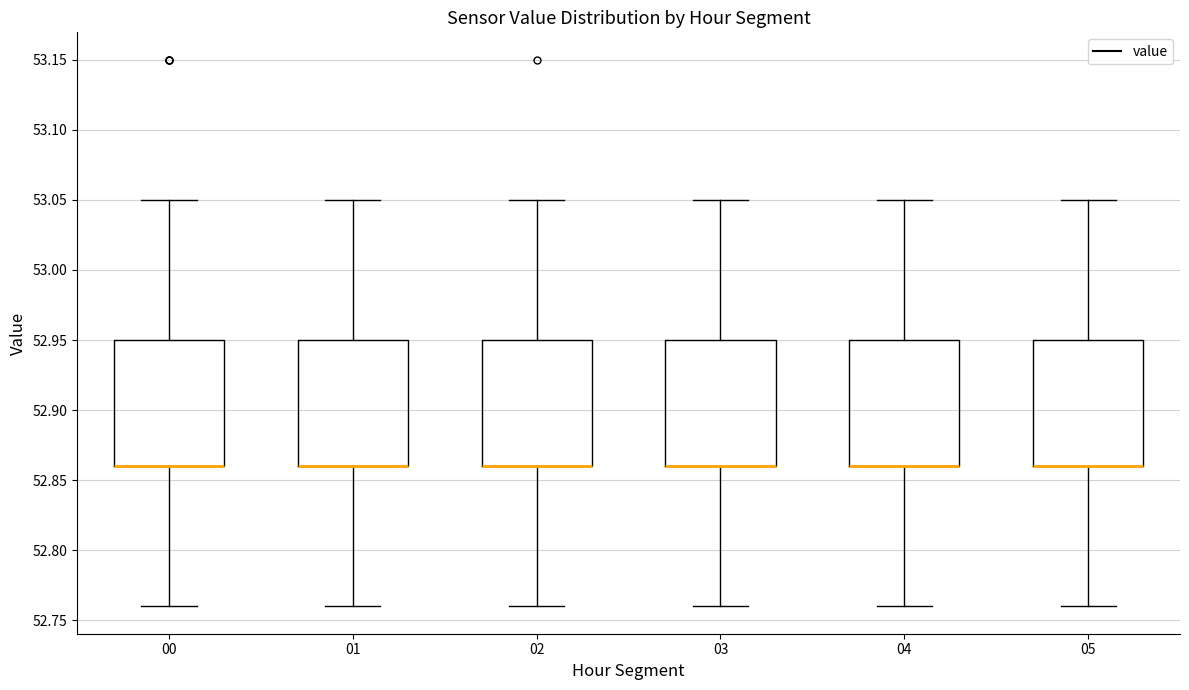

Reading left to right, read every box against the y-axis: the position of its median line, the range the box covers, and the ends of its whiskers. The values are not printed on the chart, so give them approximately, as read against the axis.

00: median 52.86 (drawn on the box's lower edge), box 52.86 to 52.95, whiskers 52.76 to 53.05
01: median 52.86 (drawn on the box's lower edge), box 52.86 to 52.95, whiskers 52.76 to 53.05
02: median 52.86 (drawn on the box's lower edge), box 52.86 to 52.95, whiskers 52.76 to 53.05
03: median 52.86 (drawn on the box's lower edge), box 52.86 to 52.95, whiskers 52.76 to 53.05
04: median 52.86 (drawn on the box's lower edge), box 52.86 to 52.95, whiskers 52.76 to 53.05
05: median 52.86 (drawn on the box's lower edge), box 52.86 to 52.95, whiskers 52.76 to 53.05